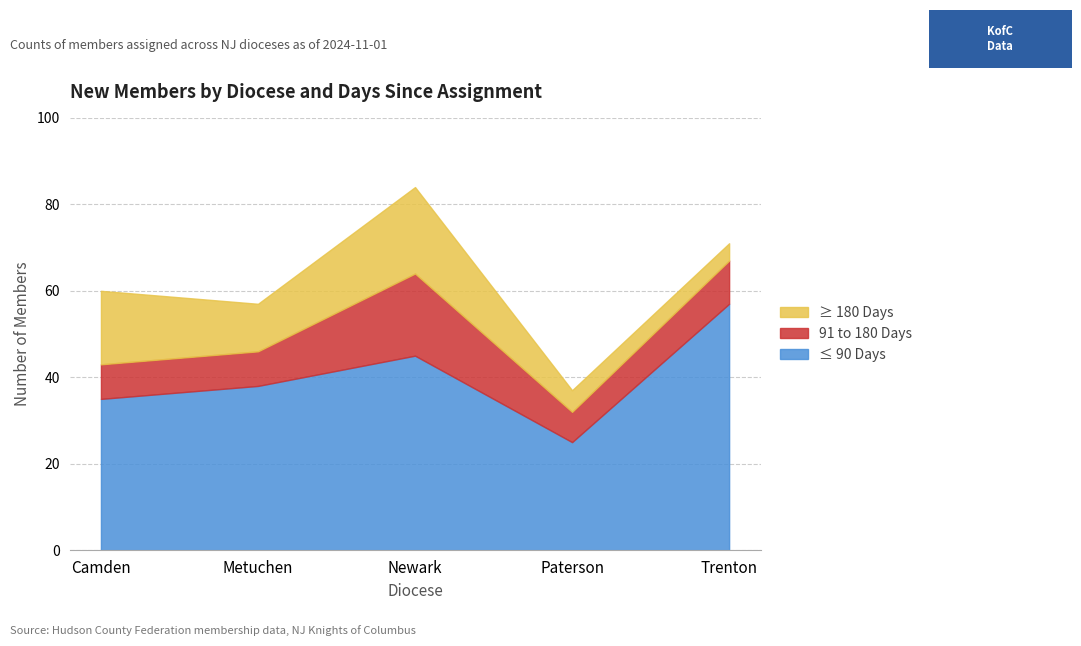

What is the total value across all series at Paterson?

37